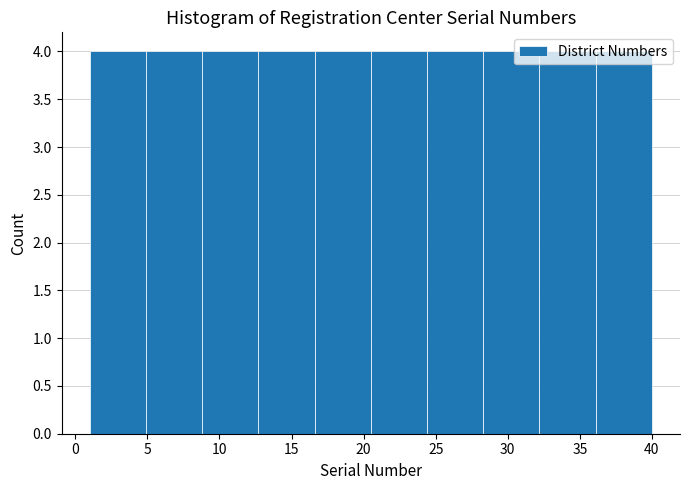

Reading left to right, transcribe this chart: for each bar, give the range it covers on the x-axis and its height. Neither the bar edges nor the heights are printed on the chart, so give them approximately, as read against the axes.

1.0 to 4.9: 4
4.9 to 8.8: 4
8.8 to 12.7: 4
12.7 to 16.6: 4
16.6 to 20.5: 4
20.5 to 24.4: 4
24.4 to 28.3: 4
28.3 to 32.2: 4
32.2 to 36.1: 4
36.1 to 40.0: 4